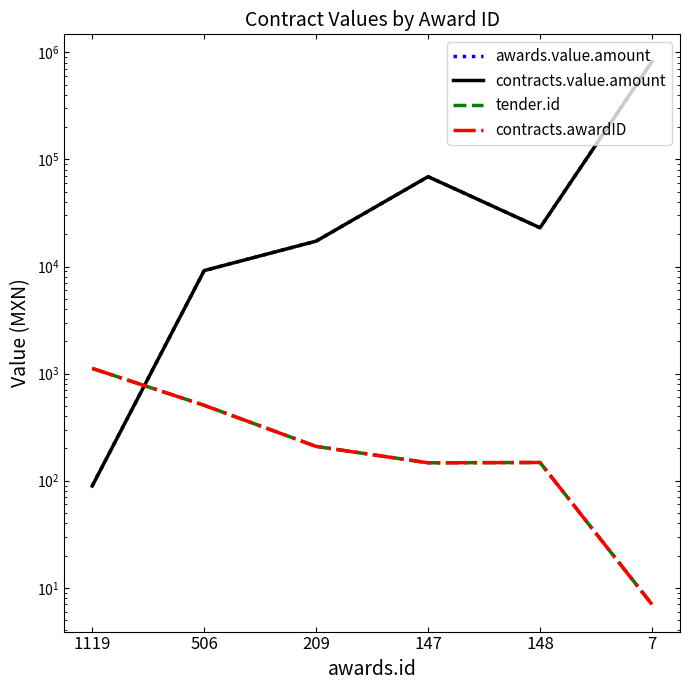

What is the approximate value of tender.id at 7?

7.0